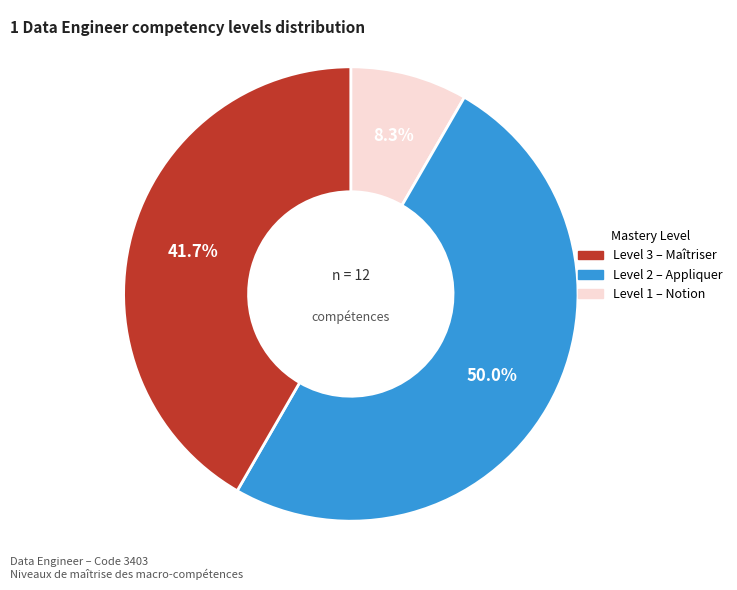

Count the number of slices in the pie.

3